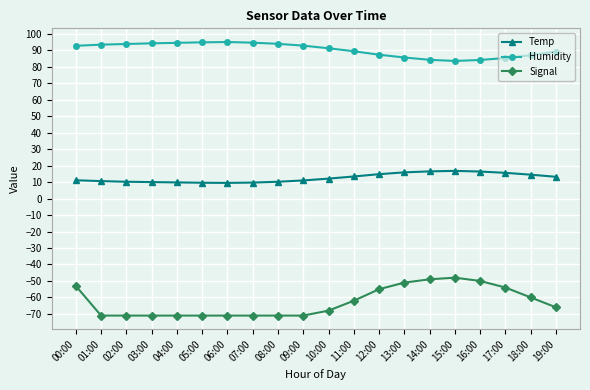

Is this an area chart (filled region under the line)?

No